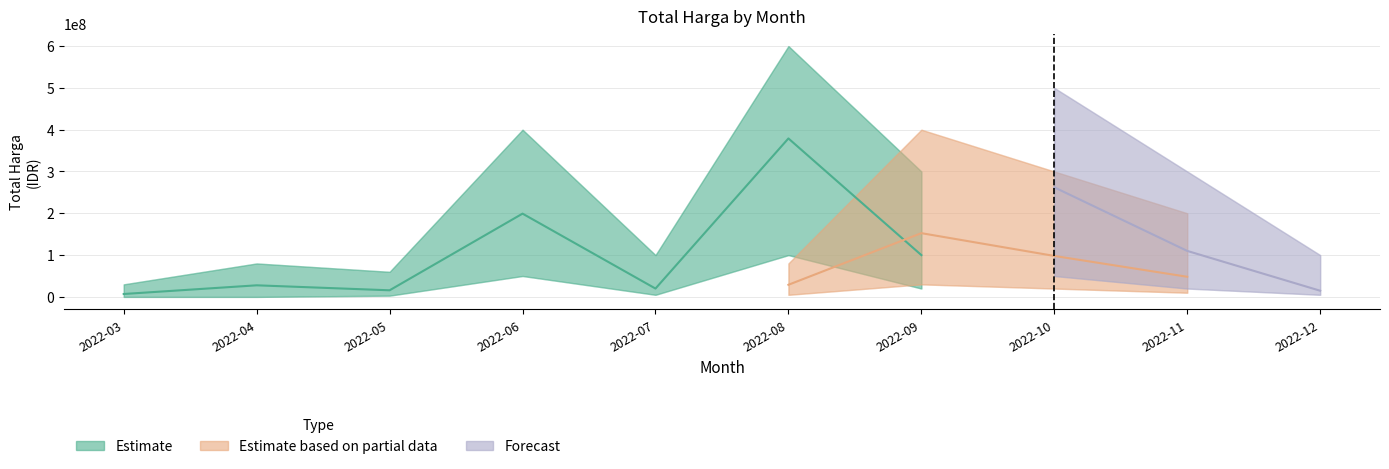

After their last crossing, which series has the higher values: Estimate or Estimate based on partial data?

Estimate based on partial data